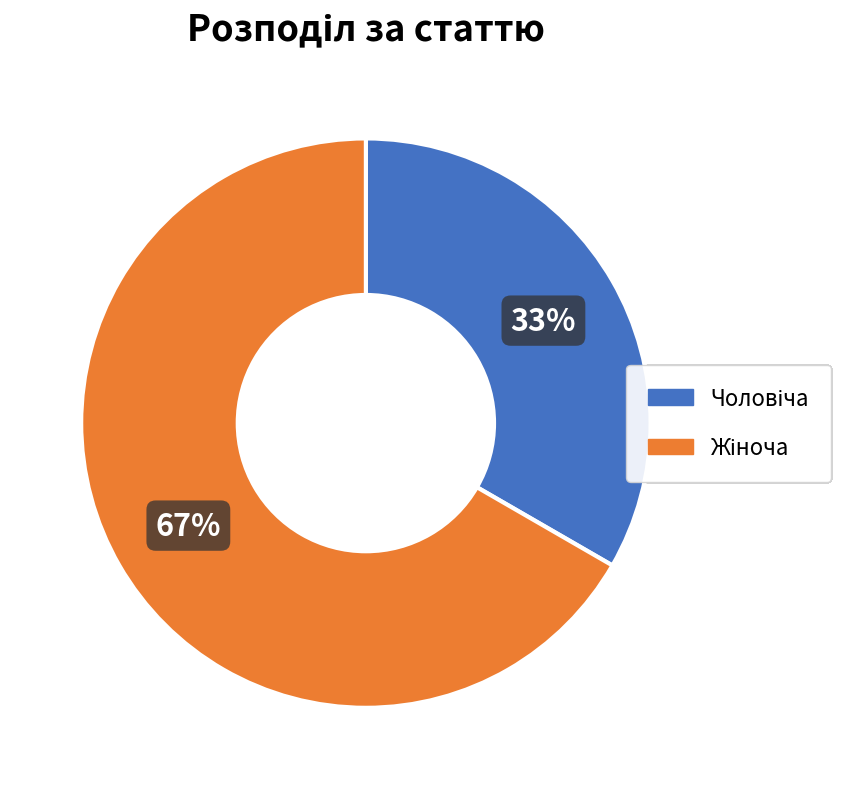

Does any single category account for the majority?

Yes